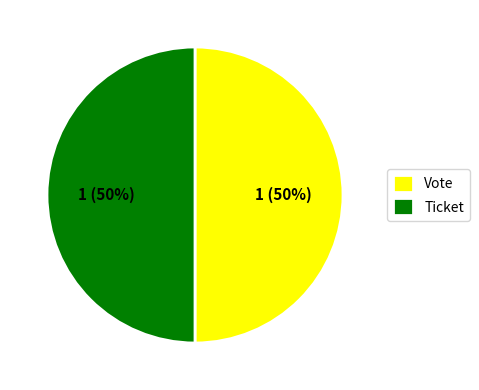

How many slices are in this pie chart?

2